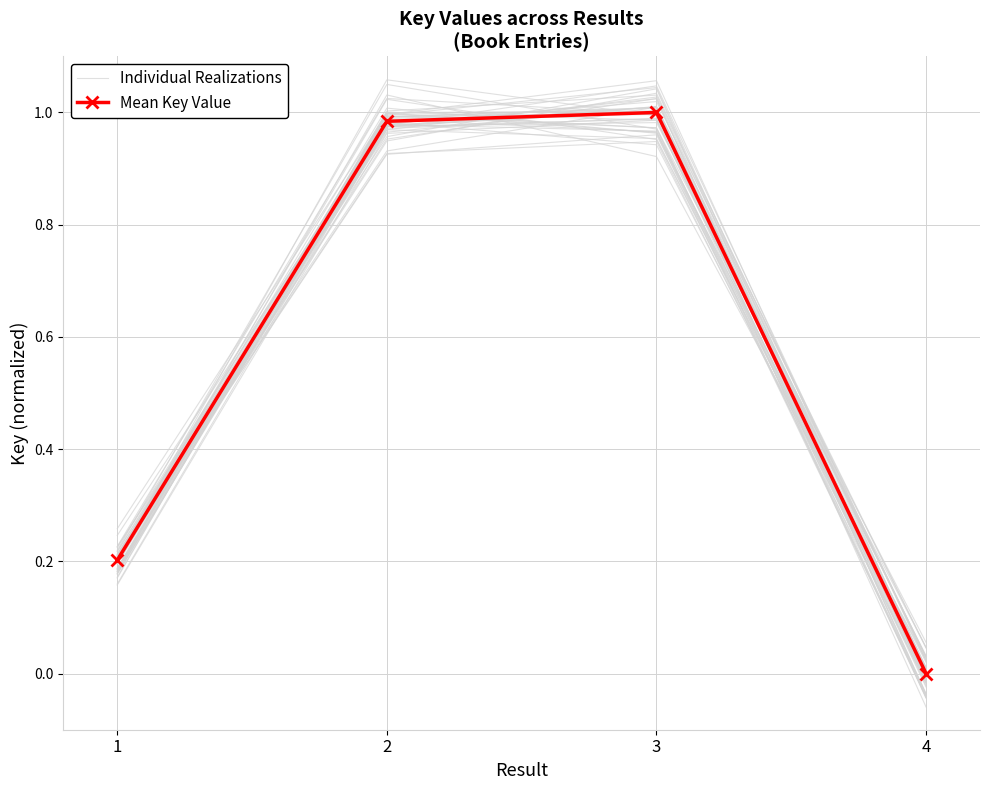

At 2, list the series in order from largest to smallest.

Mean Key Value, Individual Realizations